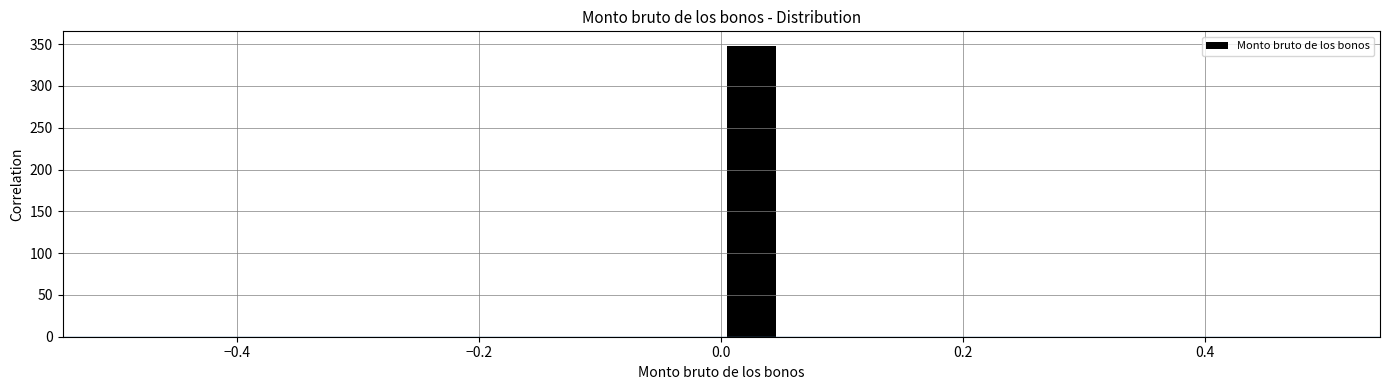

Around what value on the x-axis is the tallest bar? Give the approximate position of its centre, as read against the axis.

0.02